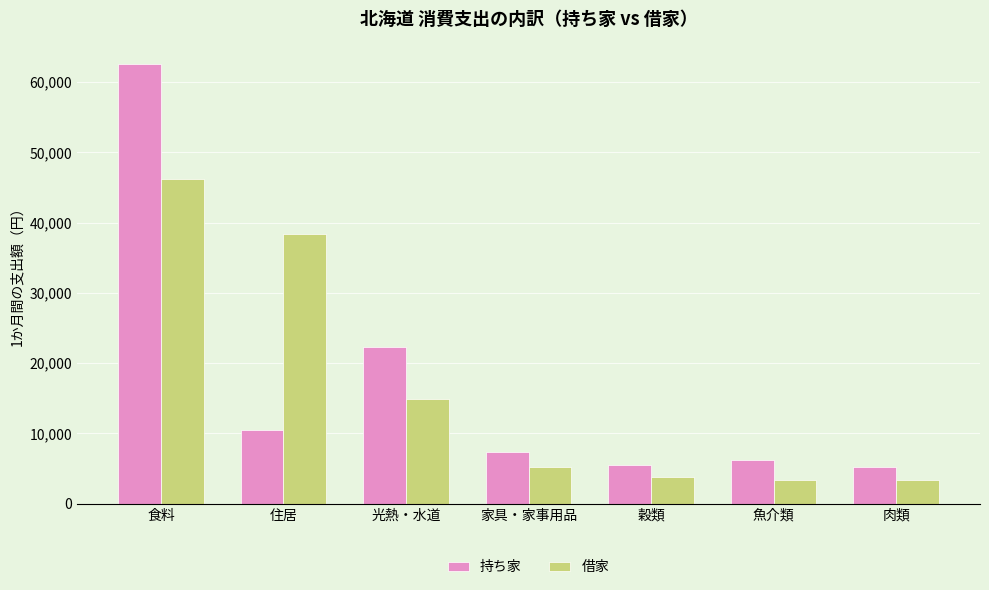

Which series changed the most between 食料 and 穀類?

持ち家